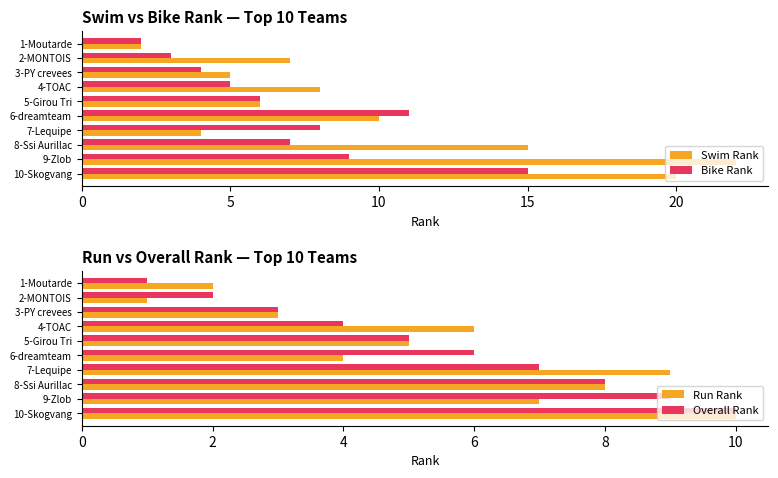

Is the value of Bike Rank at 3-PY crevees greater than the value of Swim Rank at 6-dreamteam?

No